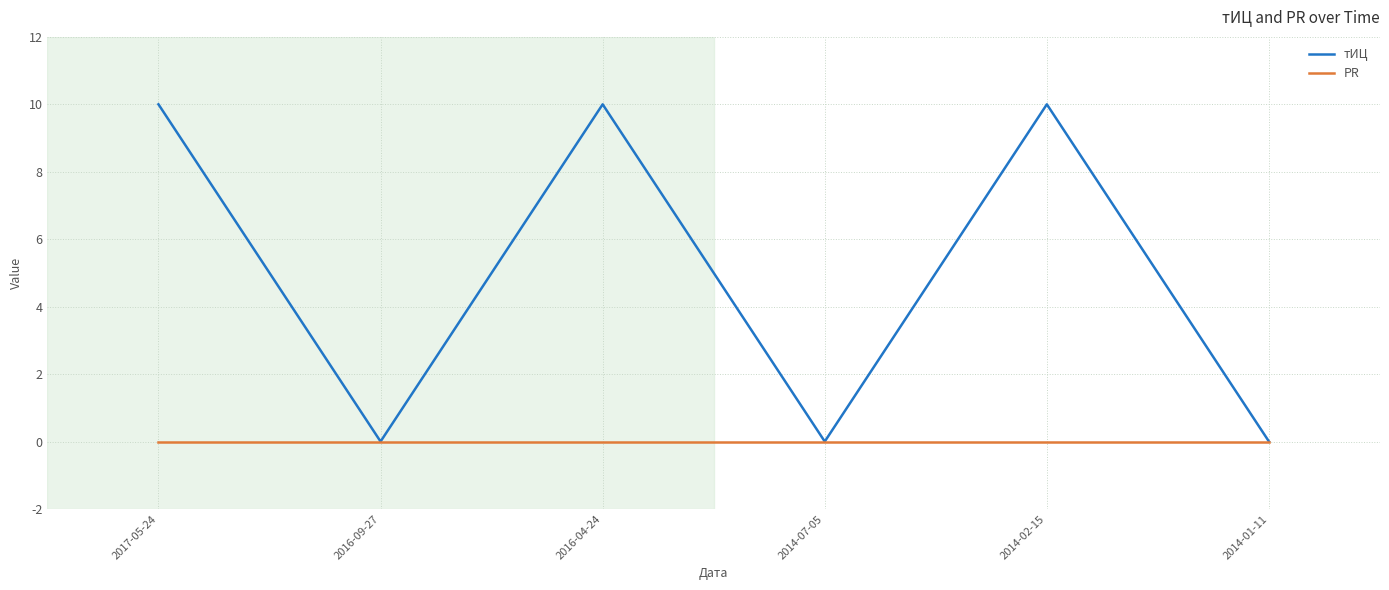

Which series has the largest total across all categories?

тИЦ